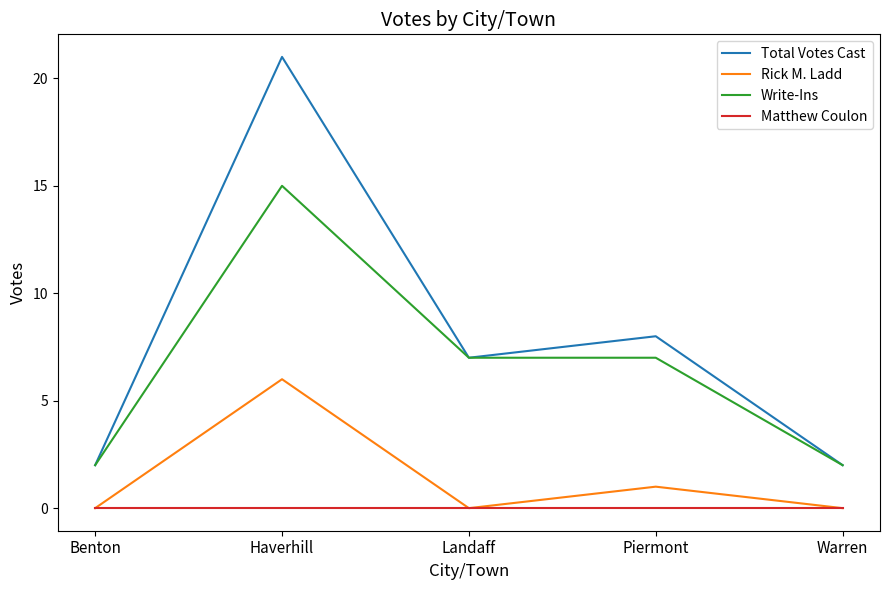

What is the spread (max minus min) of values at Piermont?

8